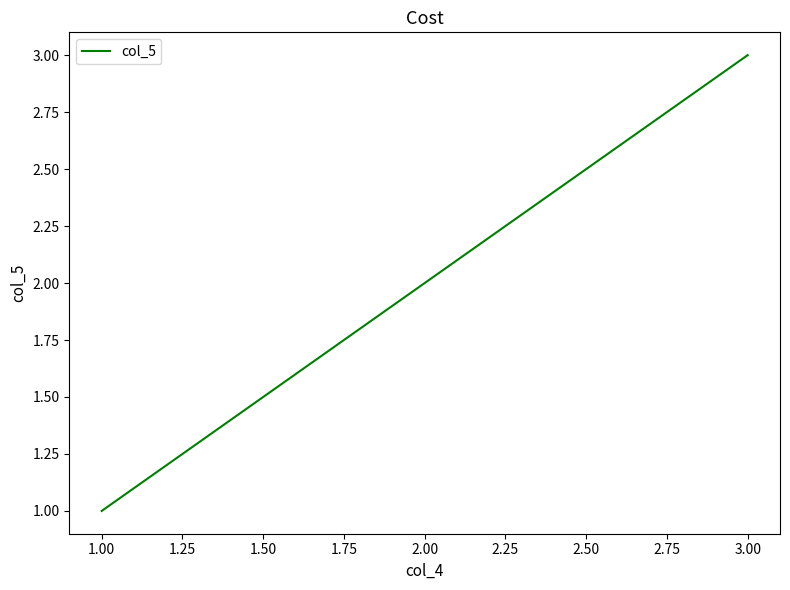

How many lines are shown in the chart?

1